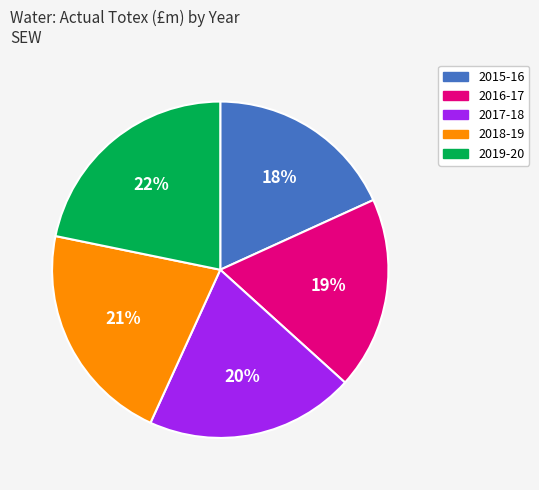

To the nearest percent, what is the combined percentage of 2016-17 and 2017-18?

39%